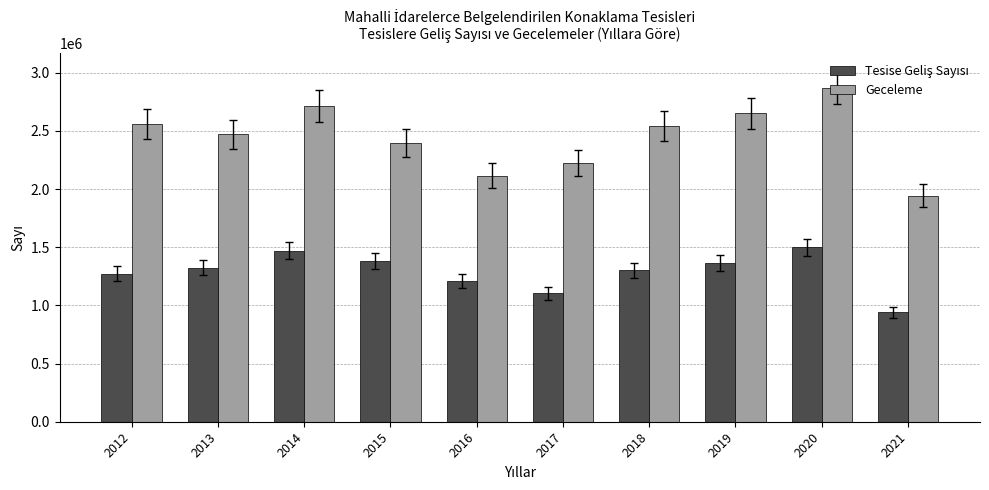

At how many categories does at least one series exceed 1428877?

10